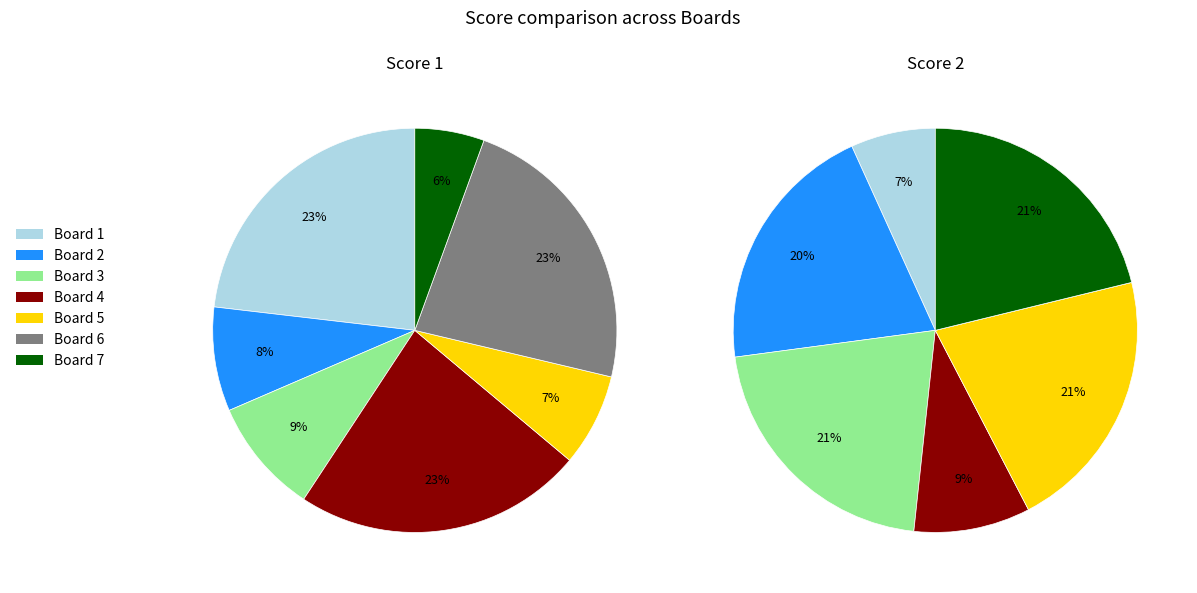

Do Board 2 and Board 1 together represent more than half of the pie?

No